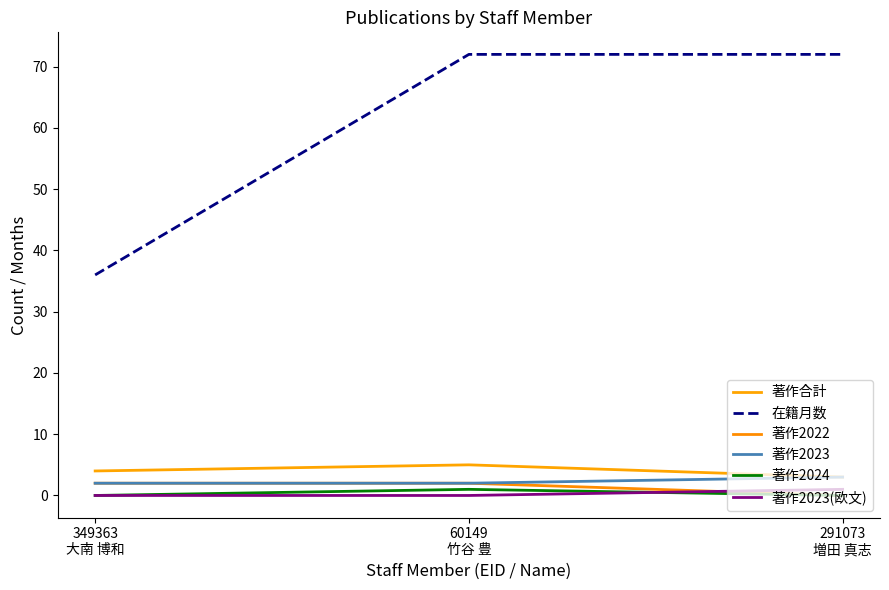

What is the spread (max minus min) of values at 291073
増田 真志?

72